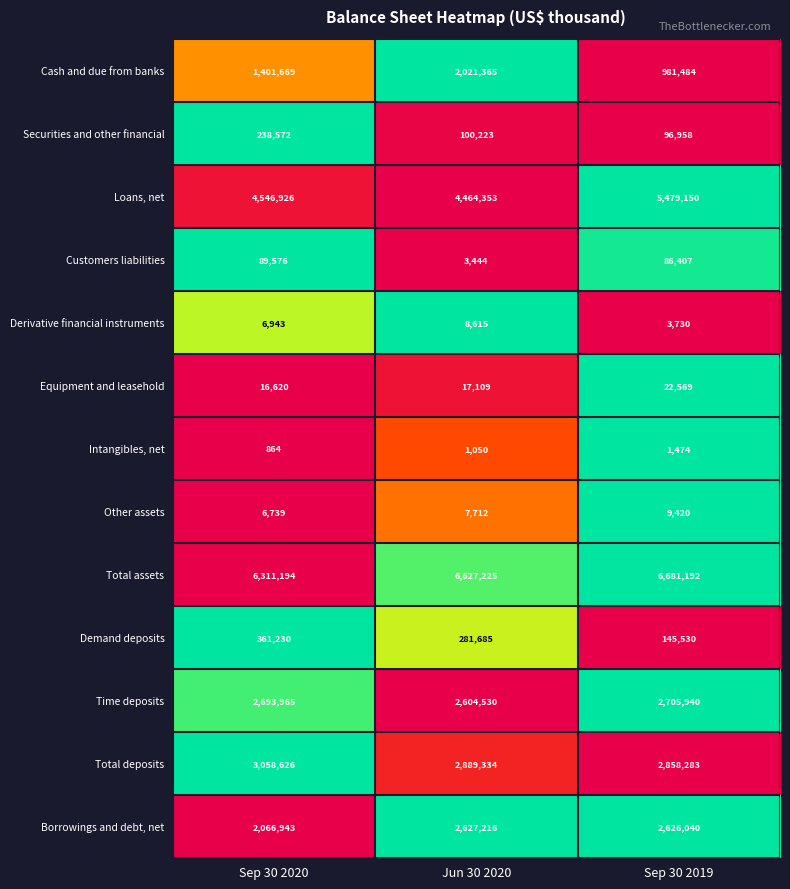

What is the minimum value for Derivative financial instruments?

3730